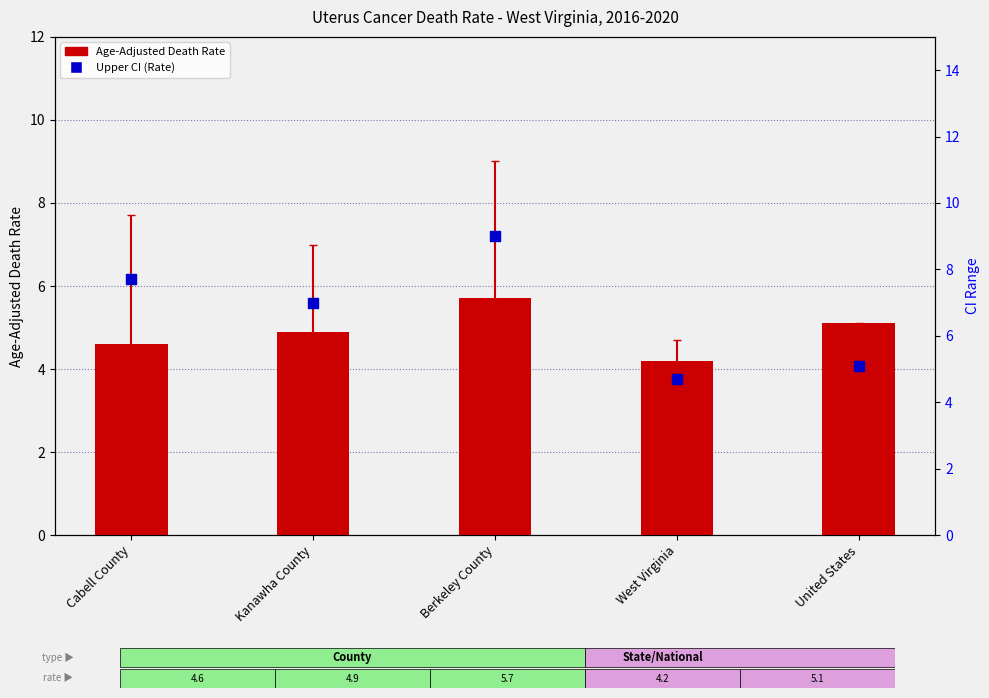

Which has a higher value, United States or Berkeley County?

Berkeley County